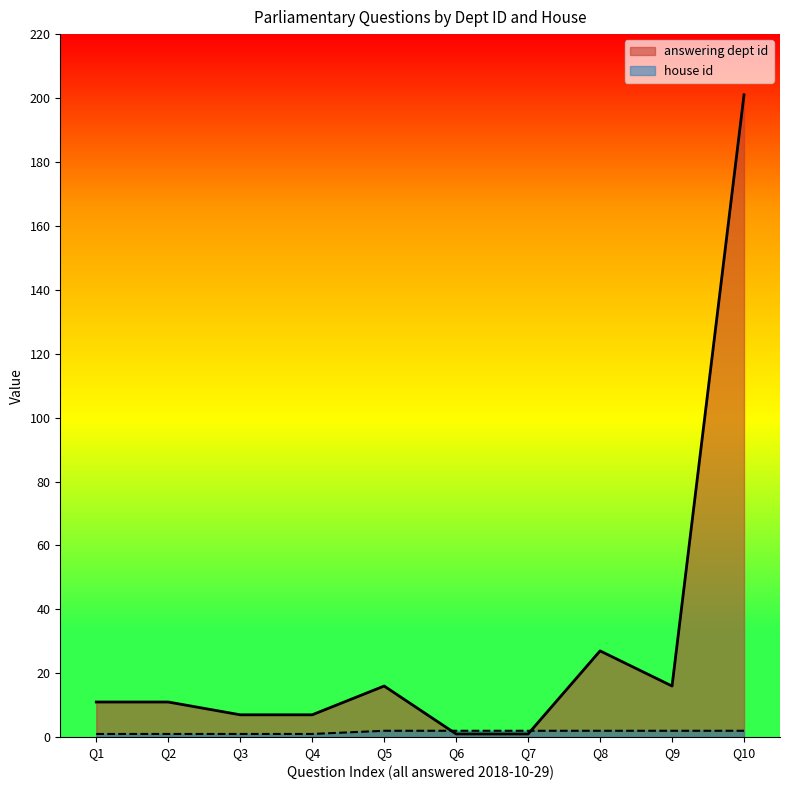

What is the minimum value for house id?

1